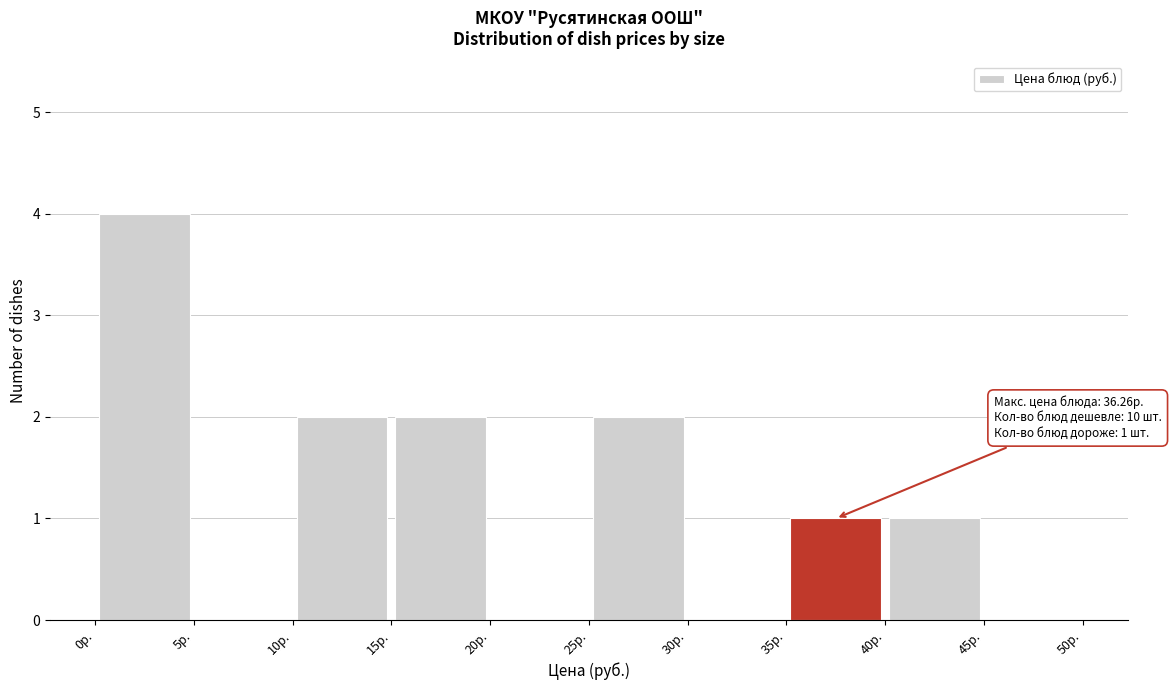

Over which range of the x-axis is the bar tallest?

0 to 5